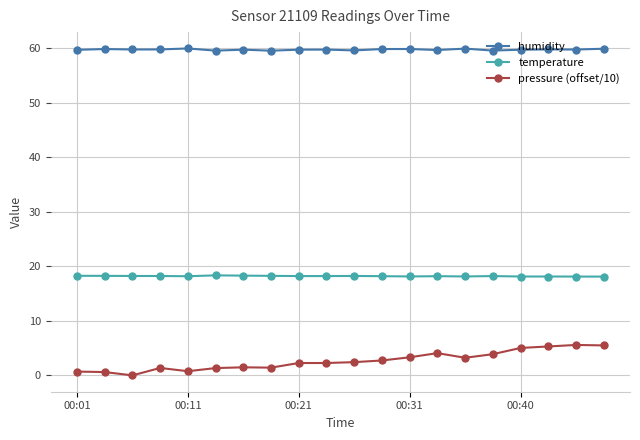

What is the value of the temperature point at the 8th from the left?

18.3